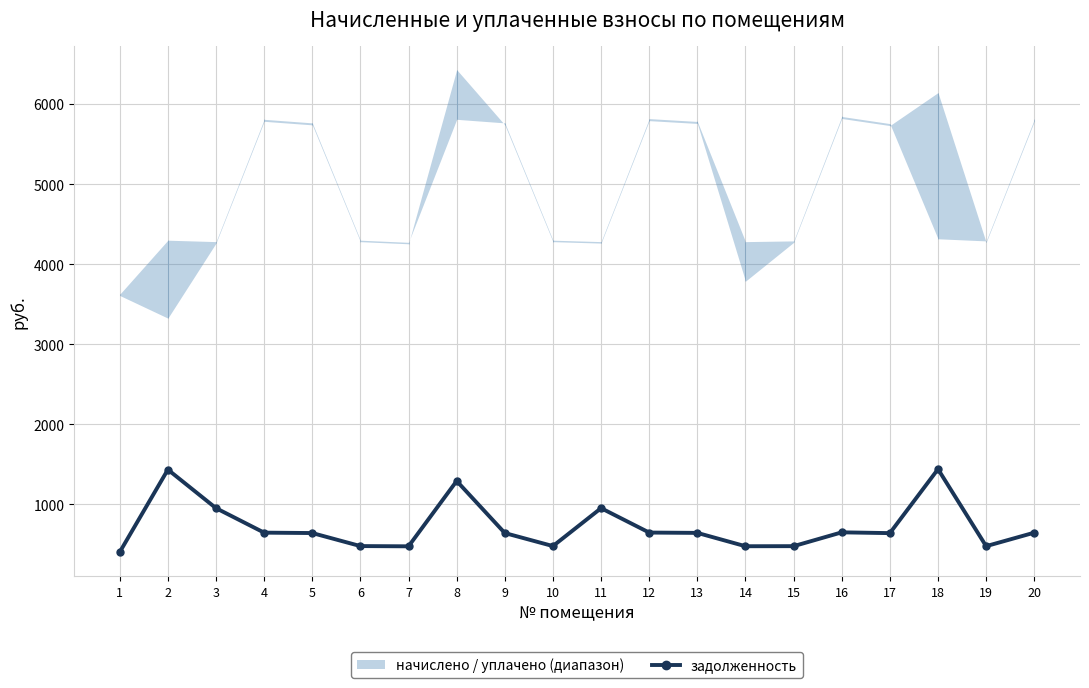

What is the value of the 1st point from the left?

402.7